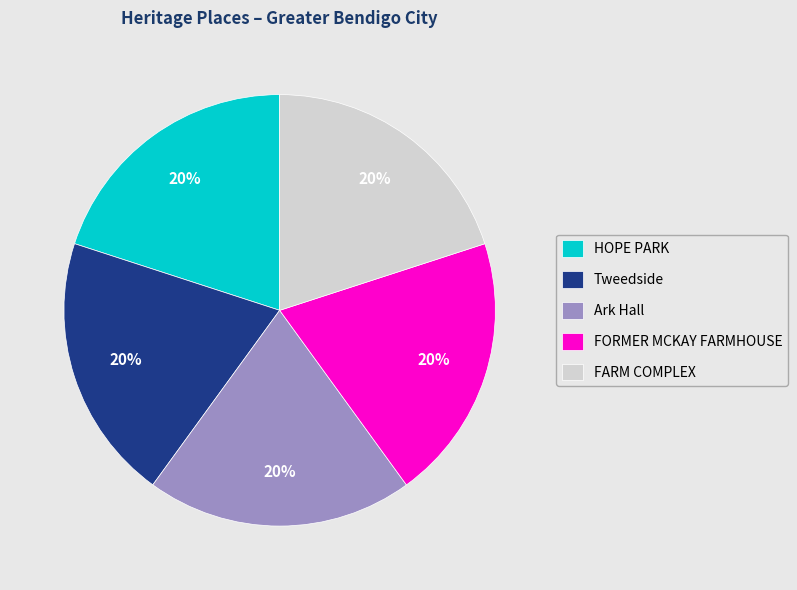

To the nearest percent, what portion does FORMER MCKAY FARMHOUSE represent?

20%